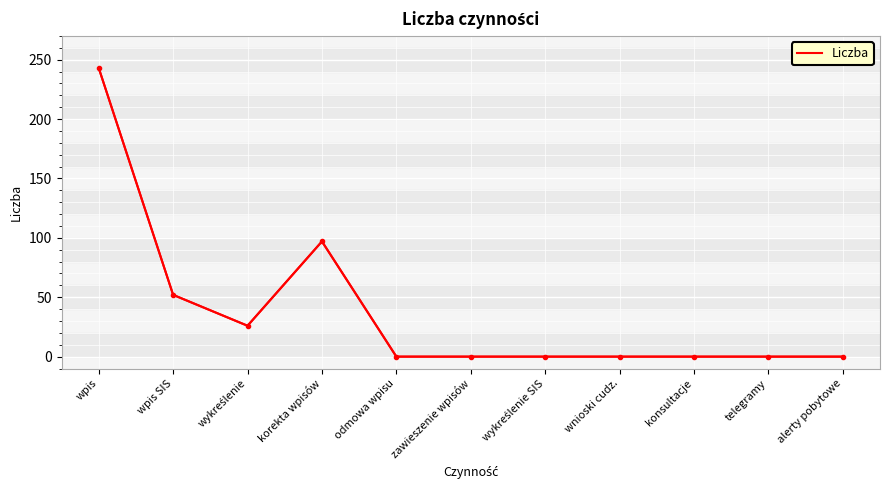

Is it true that the value at alerty pobytowe is 154?

False